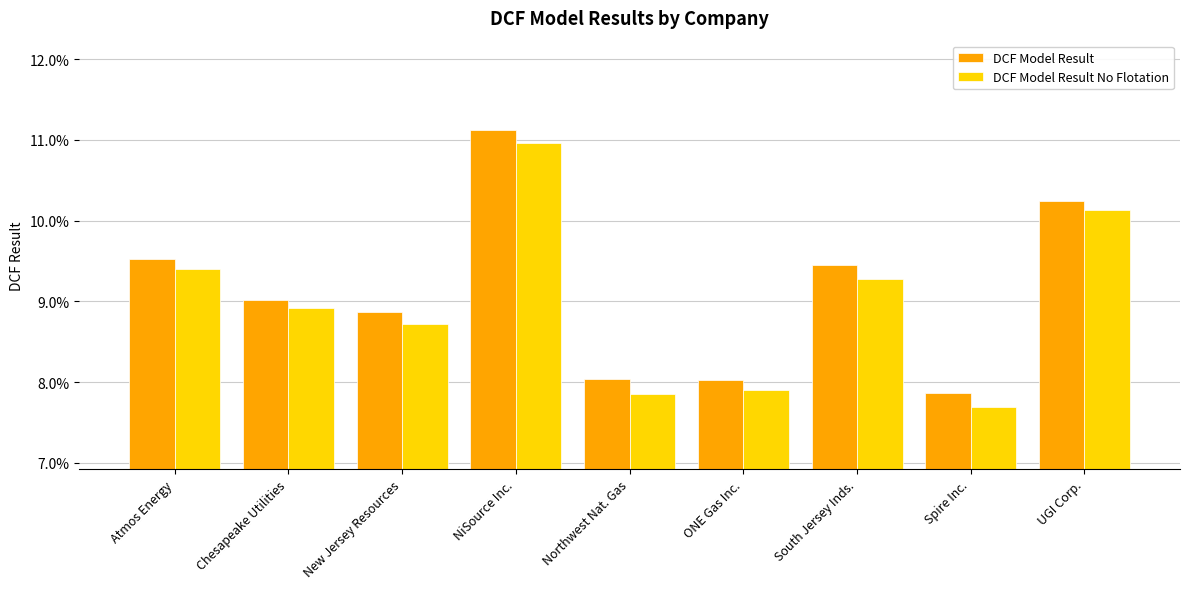

Read the DCF Model Result No Flotation value at Spire Inc..

0.1